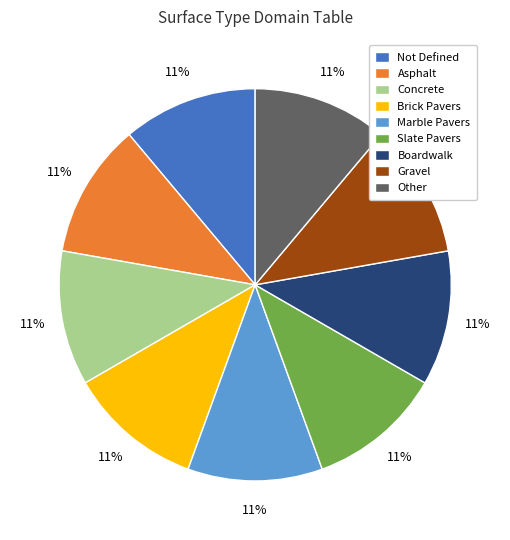

Does Brick Pavers account for over 50% of the chart?

No